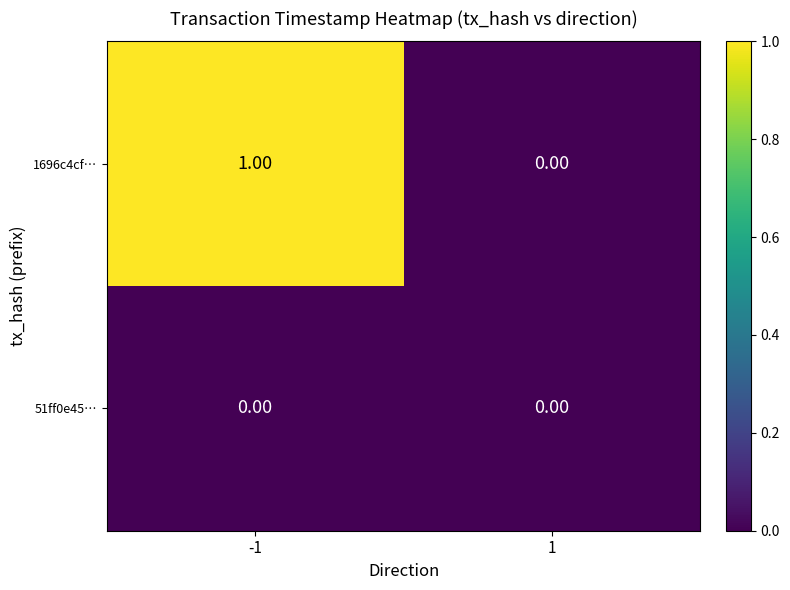

Which series has the largest total across all categories?

1696c4cf…